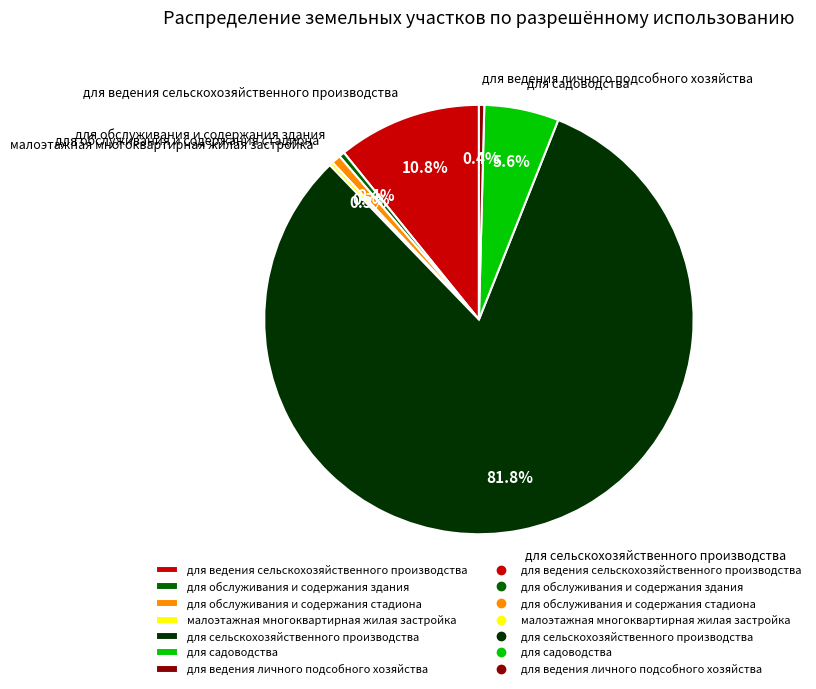

The для садоводства slice represents 6% of the pie. True or false?

True